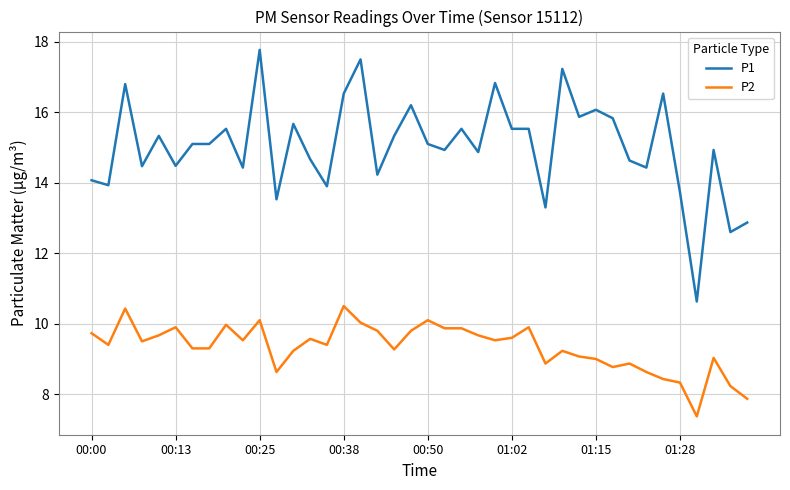

True or false: P2 and P1 cross at least once.

False